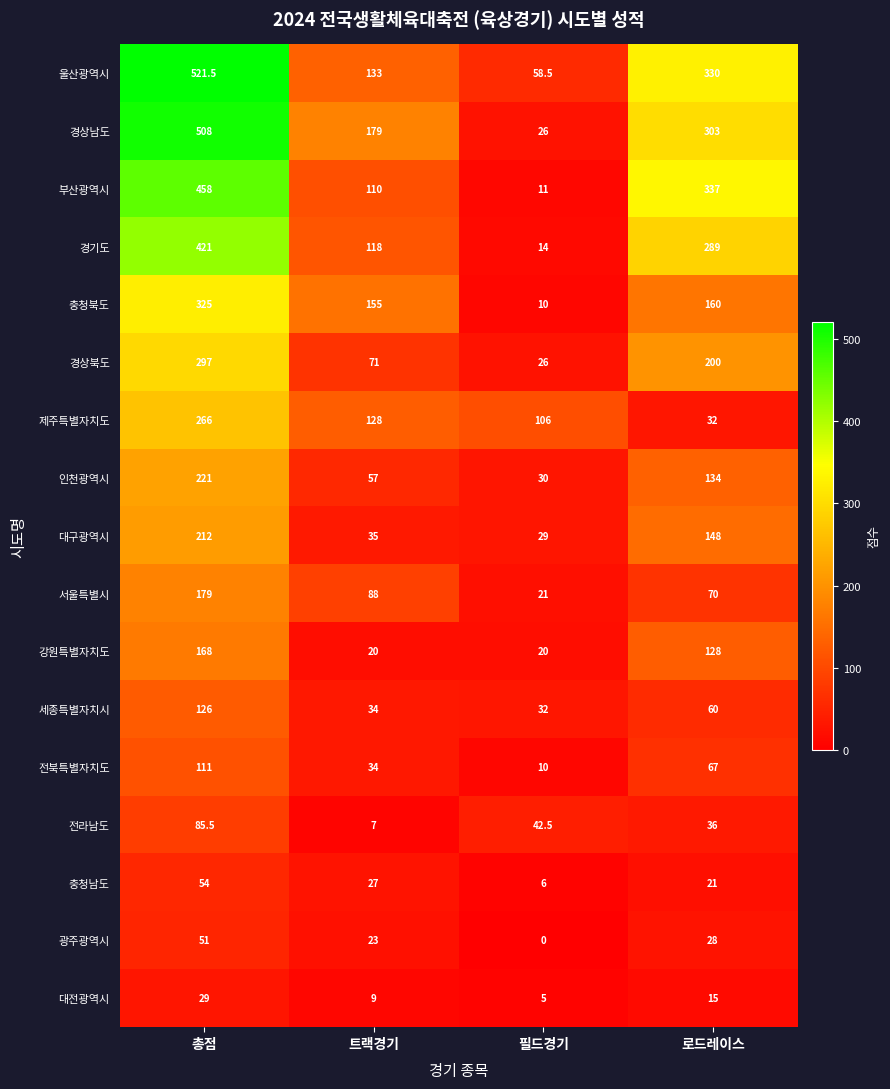

What is the sum of all 부산광역시 values?

916.0